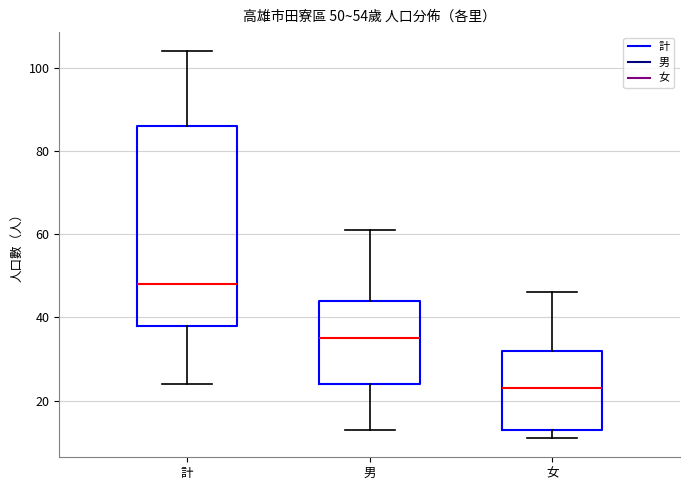

Comparing the boxes themselves (not the whiskers), which one is the tallest?

計